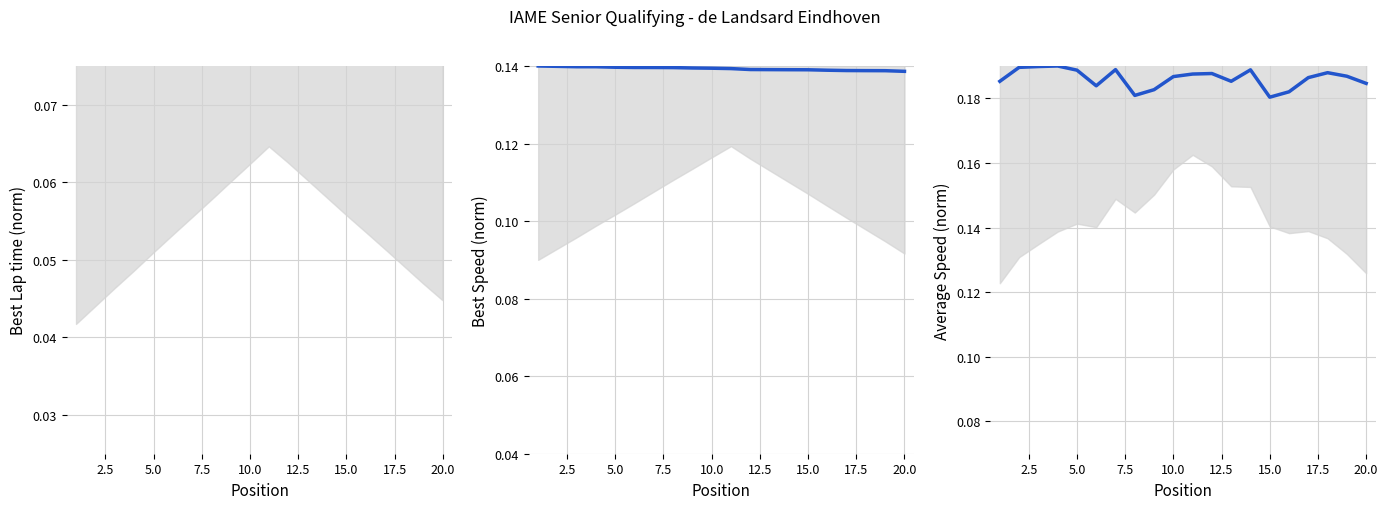

At how many categories does at least one series exceed 0?

20